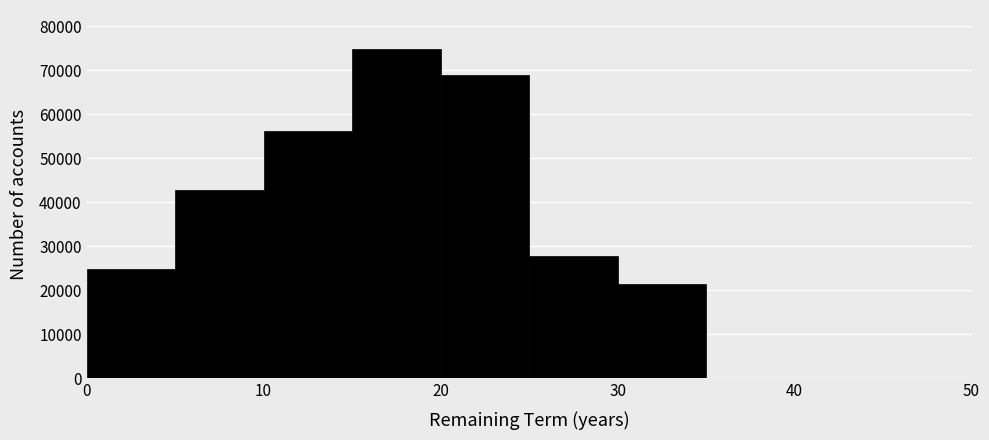

Reading left to right, list every bar in this chart as the range it spans on the x-axis followed by its height. The values are not printed on the chart, so give them approximately, as read against the axis.

0 to 5: 25000
5 to 10: 43000
10 to 15: 56000
15 to 20: 75000
20 to 25: 69000
25 to 30: 28000
30 to 35: 21000
35 to 40: under 1000
40 to 45: under 1000
45 to 50: under 1000